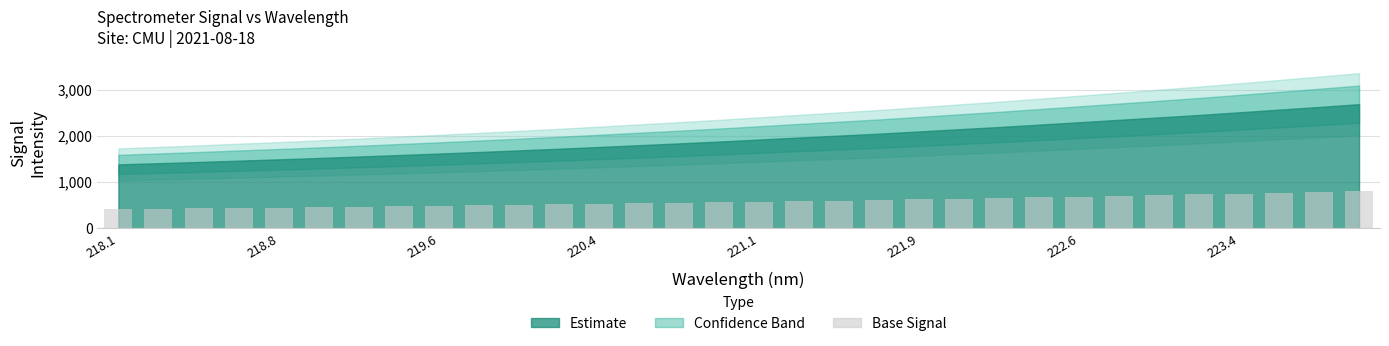

What is the value of the 29th bar from the left?

753.4